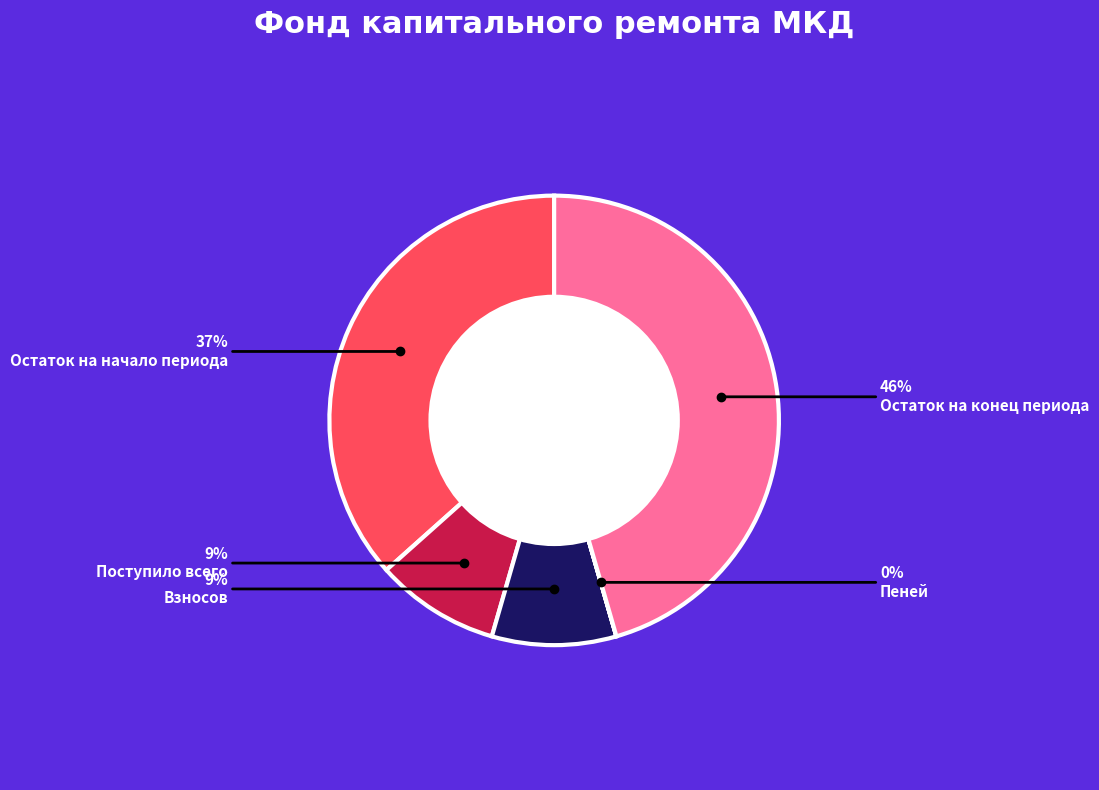

Is there any slice that represents more than half of the pie?

No